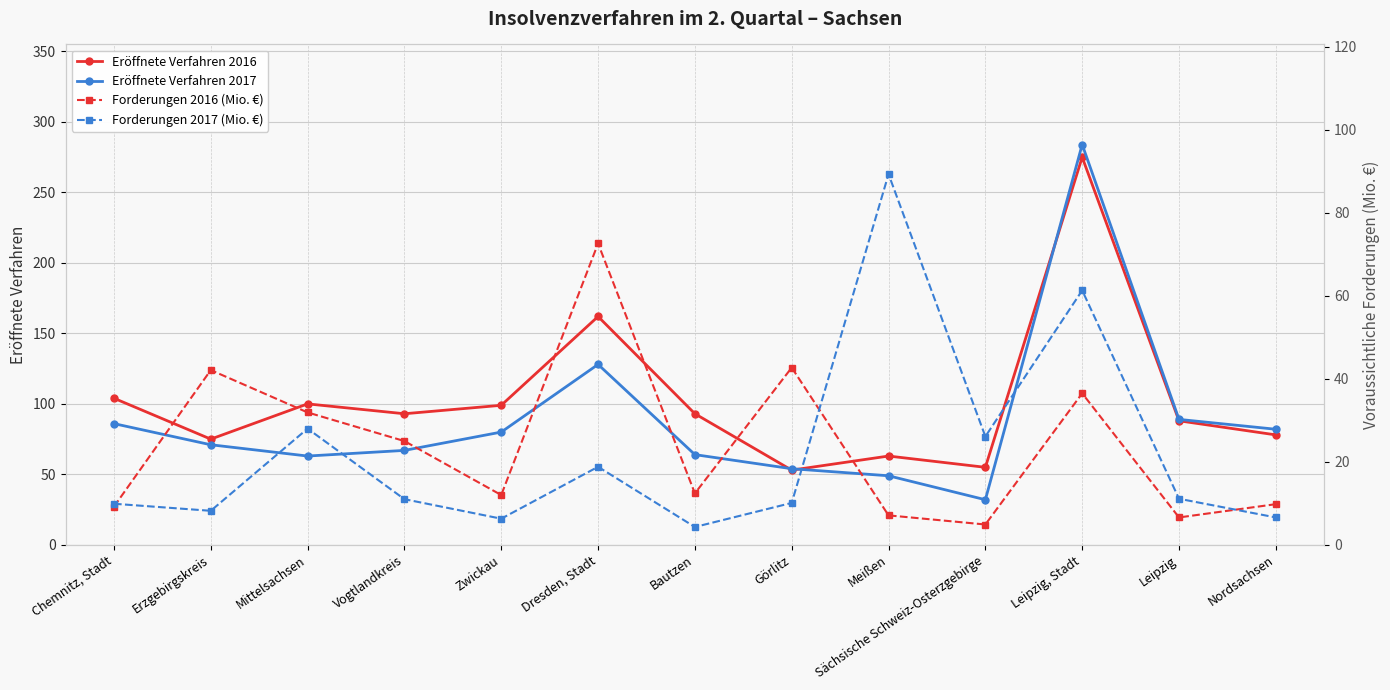

True or false: Forderungen 2017 (Mio. €) and Eröffnete Verfahren 2017 intersect in this chart.

True